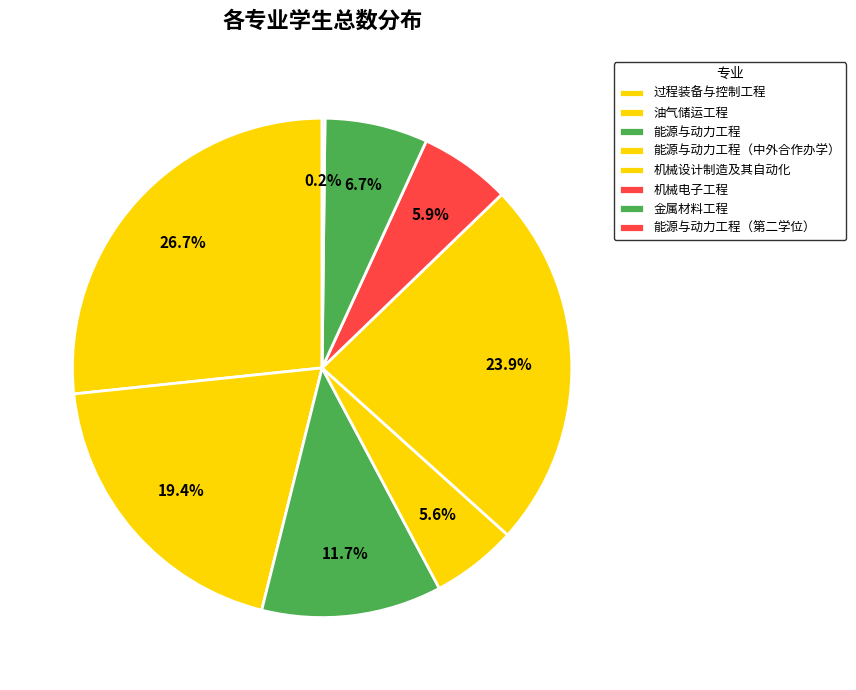

What is the largest slice in the pie chart?

过程装备与控制工程